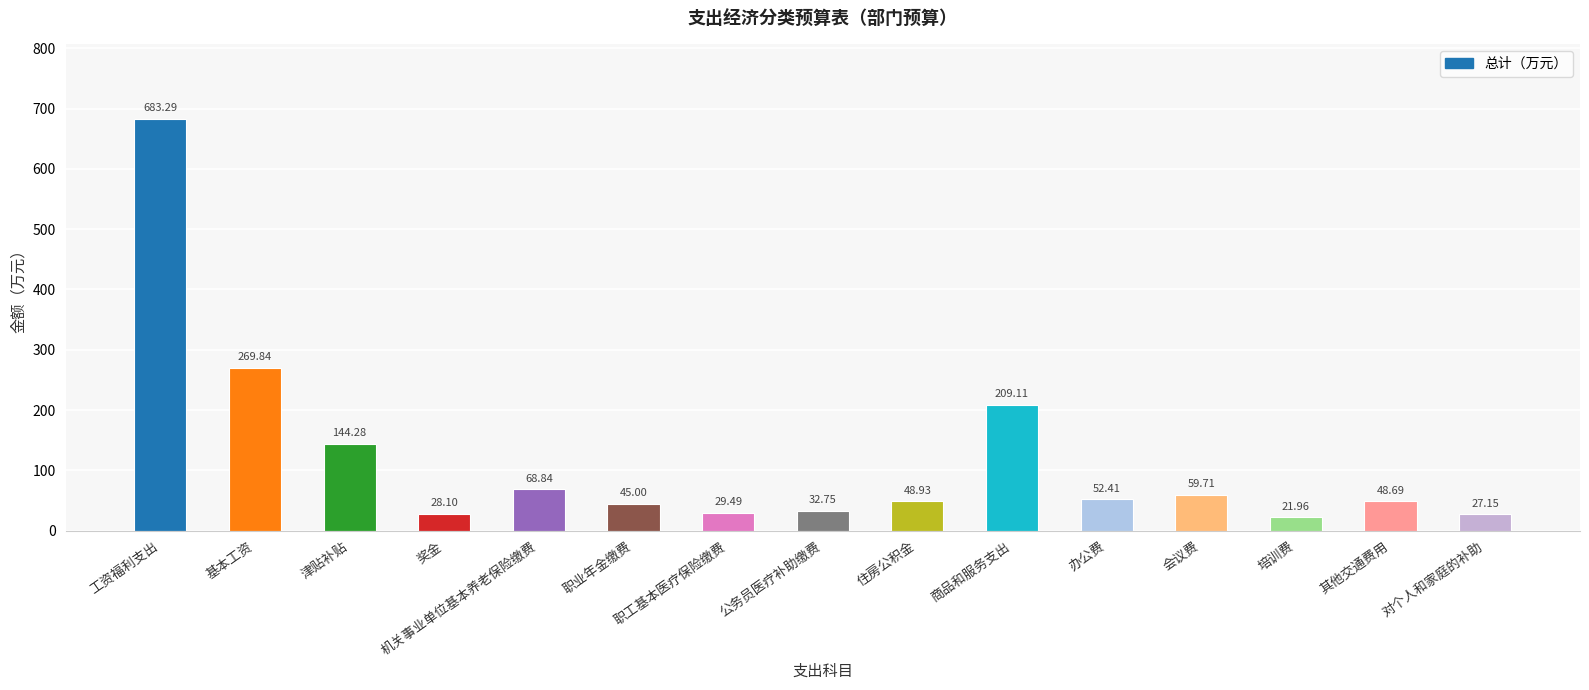

Count the number of values greater than 48.

9